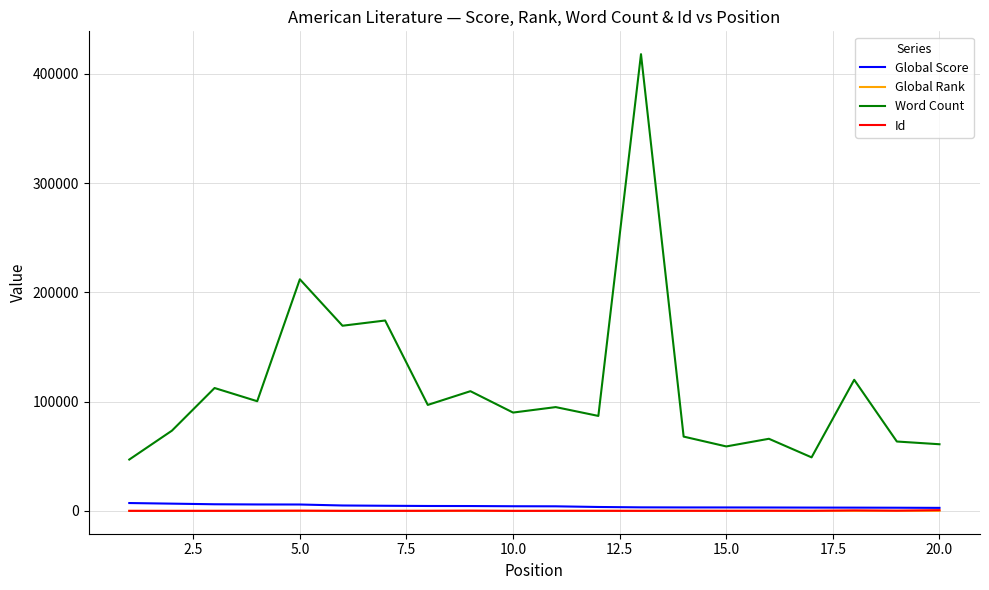

In Id, how many points are lower than both neighbors (excluding endpoints)?

6